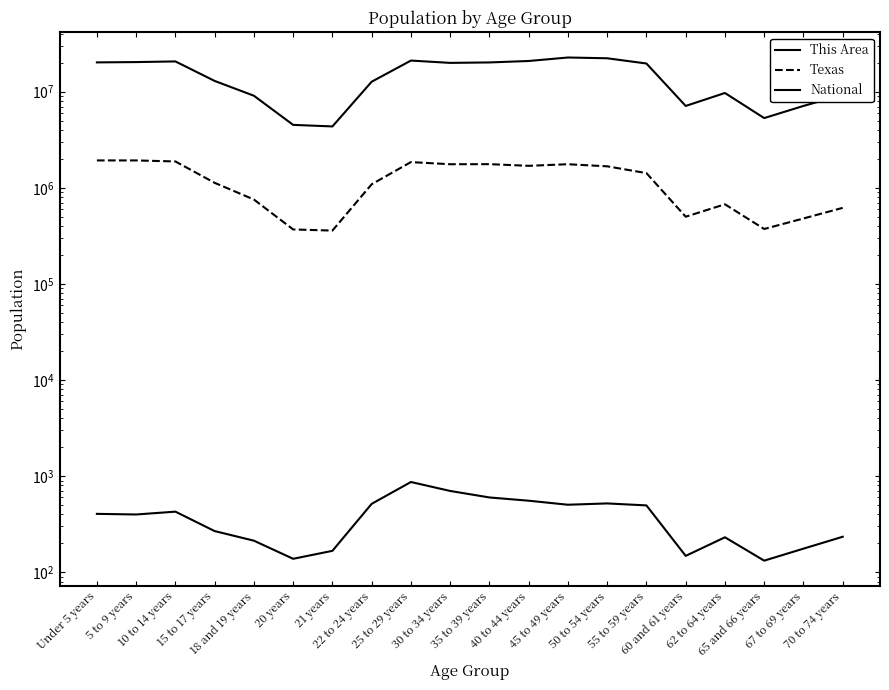

What is the difference between the maximum and minimum values in the This Area series?

737